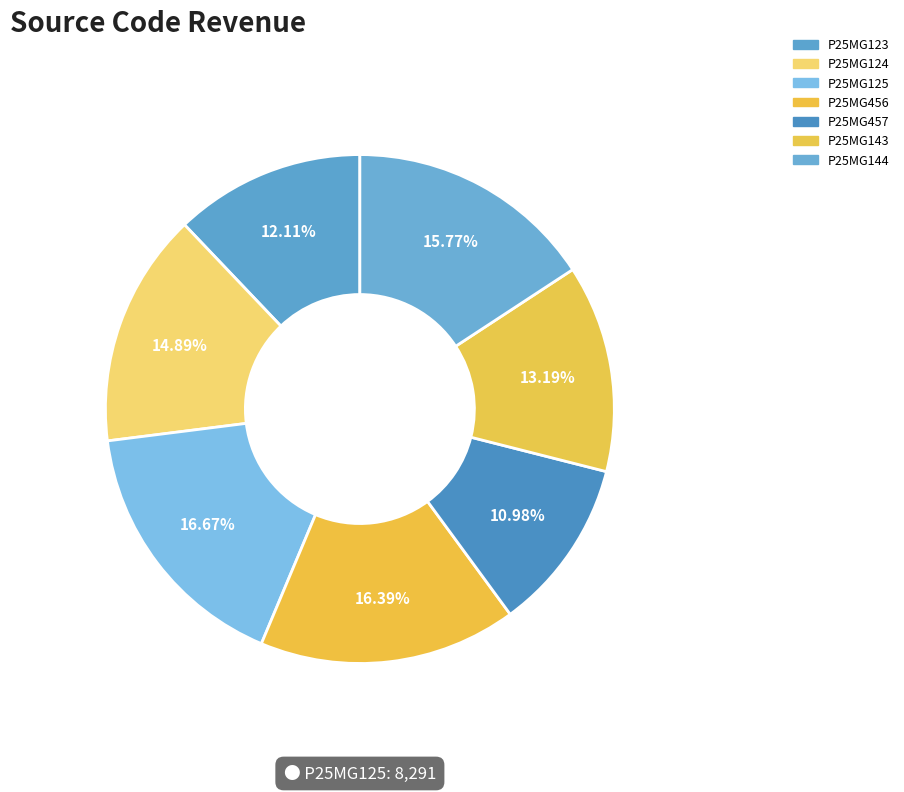

Is it true that P25MG143 is 13% of the pie?

True